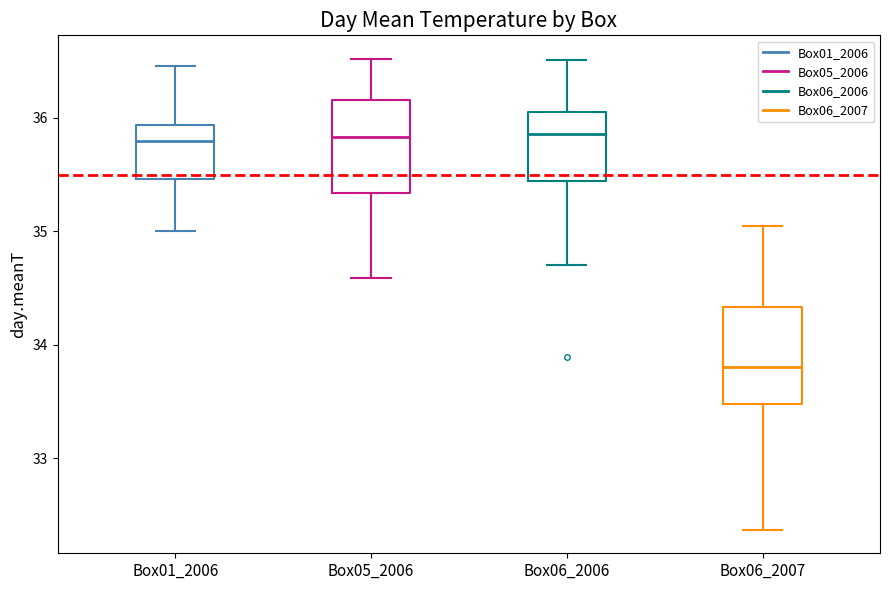

Reading left to right, read every box against the y-axis: the position of its median line, the range the box covers, and the ends of its whiskers. The values are not printed on the chart, so give them approximately, as read against the axis.

Box01_2006: median 35.8, box 35.5 to 35.9, whiskers 35.0 to 36.5
Box05_2006: median 35.8, box 35.3 to 36.2, whiskers 34.6 to 36.5
Box06_2006: median 35.9, box 35.4 to 36.0, whiskers 34.7 to 36.5
Box06_2007: median 33.8, box 33.5 to 34.3, whiskers 32.4 to 35.1